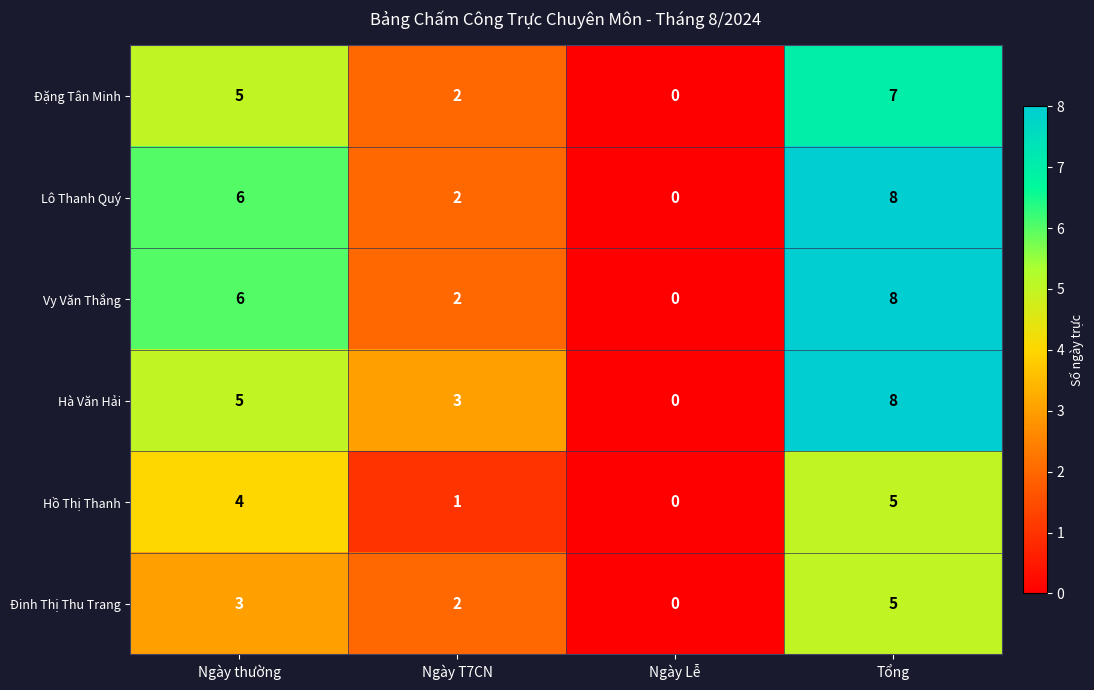

How many data points does each series have?

4